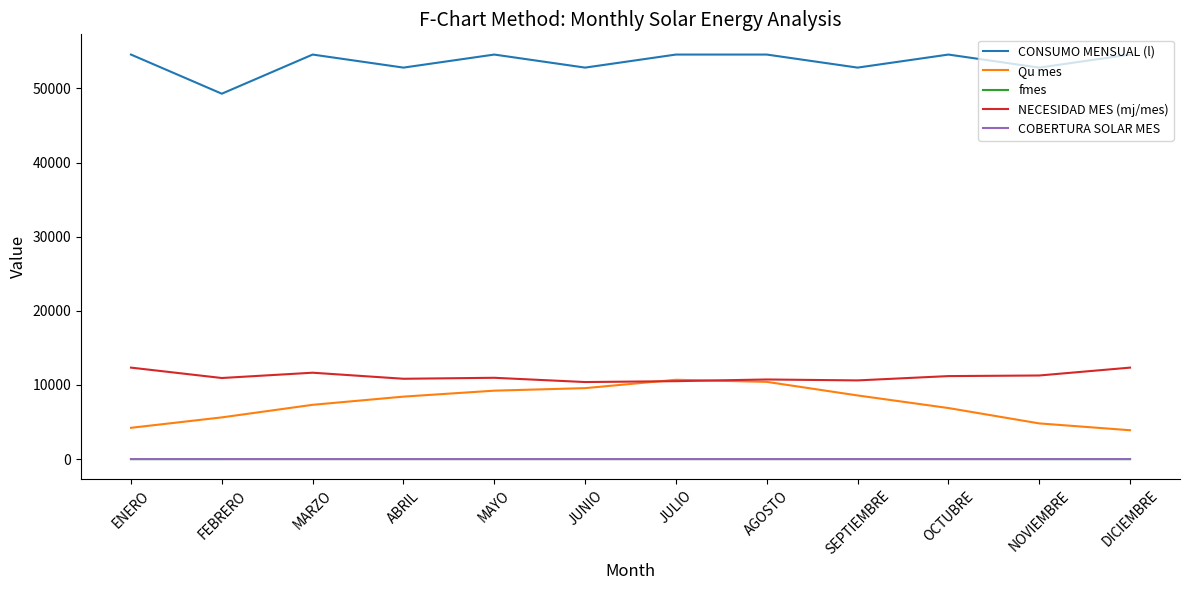

Is this an area chart (filled region under the line)?

No